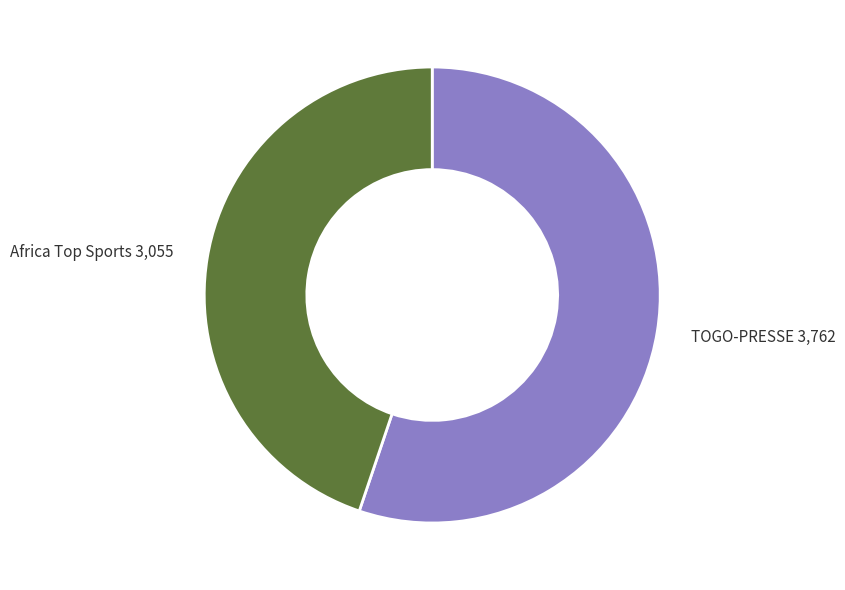

Does any single category account for the majority?

Yes